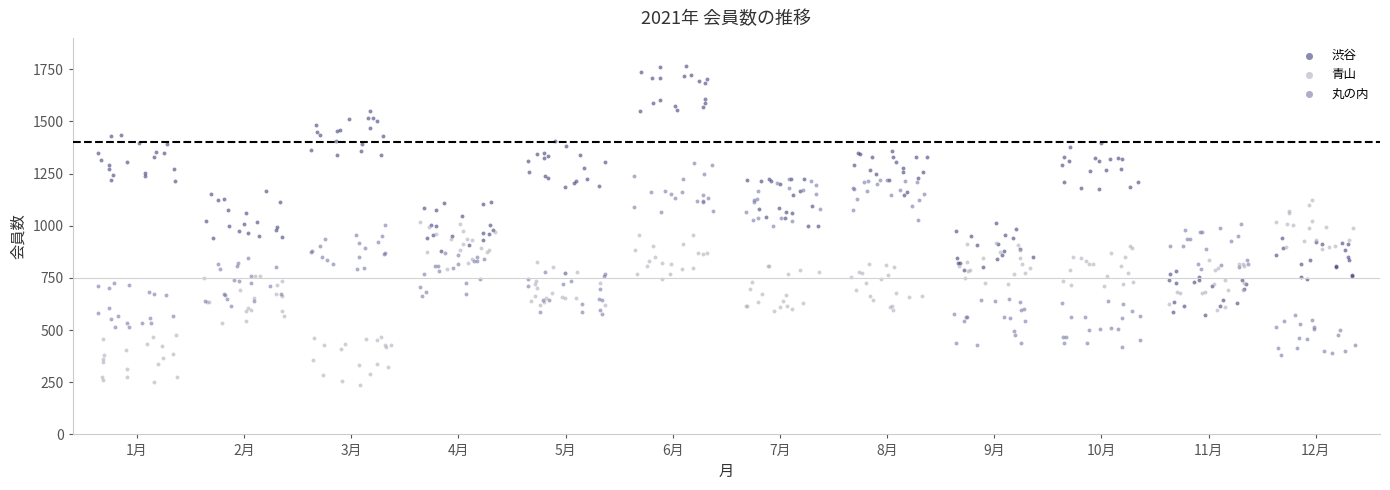

Which series reaches the minimum Y coordinate?

青山